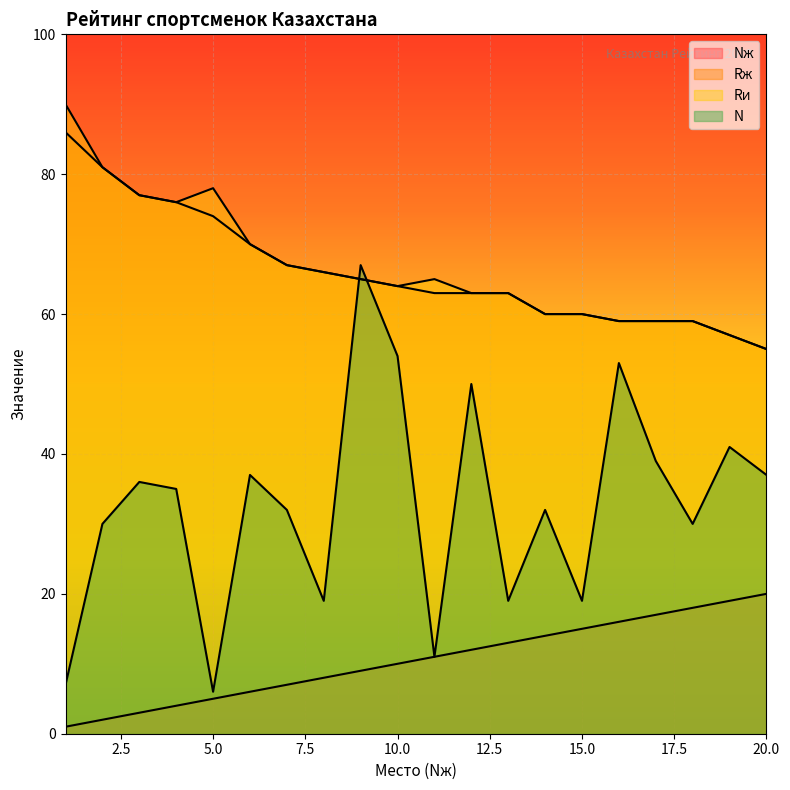

True or false: N and Nж intersect in this chart.

False